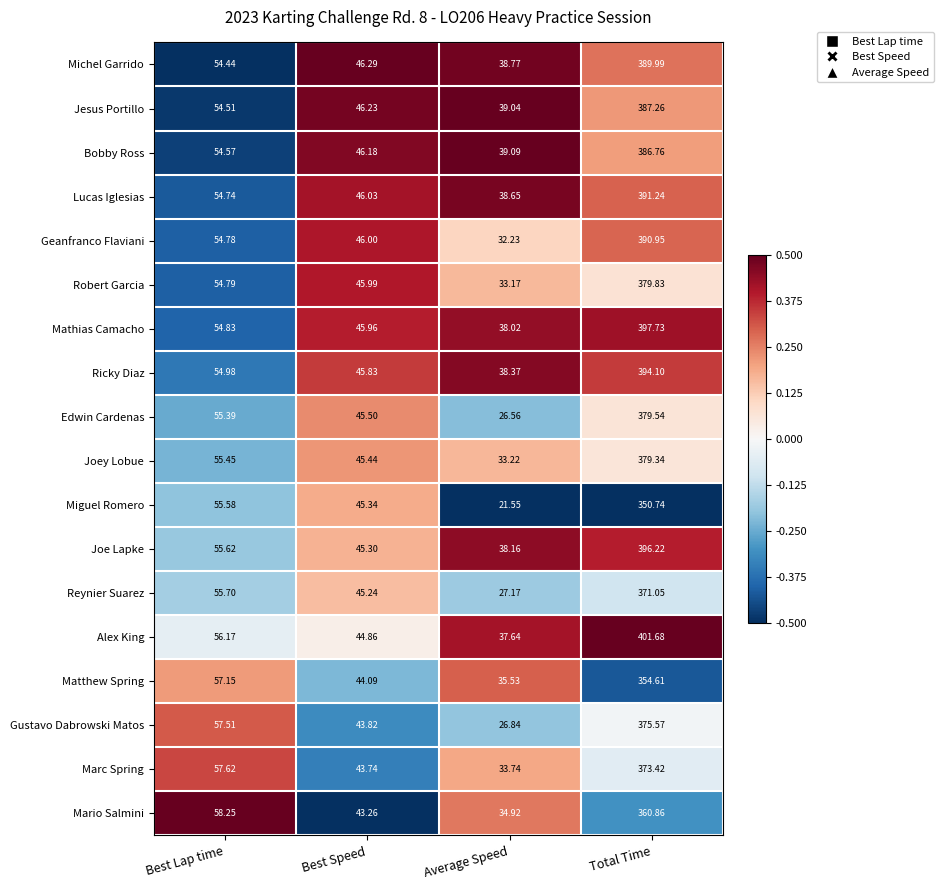

Between Best Lap time and Total Time, which series saw the biggest shift?

Alex King